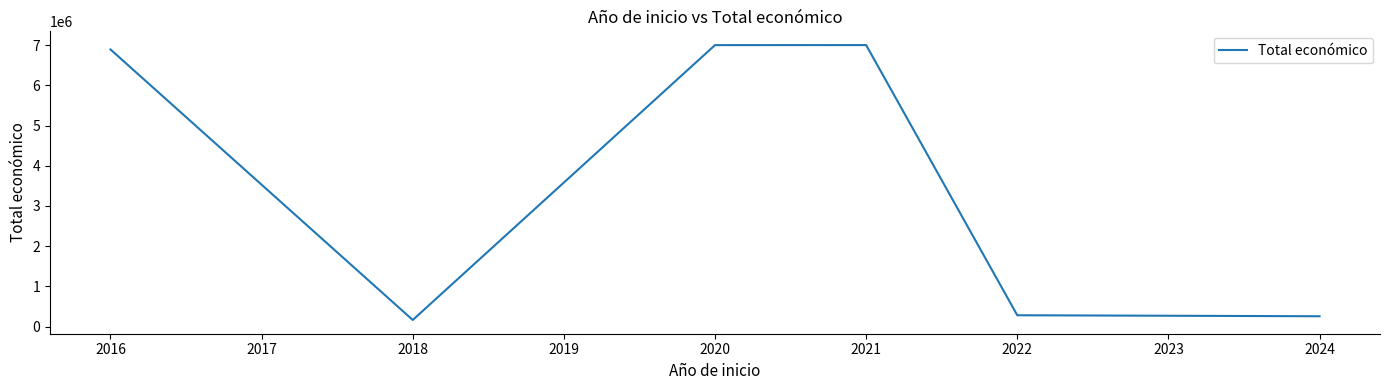

At which category does the chart reach its minimum across all series?

2018